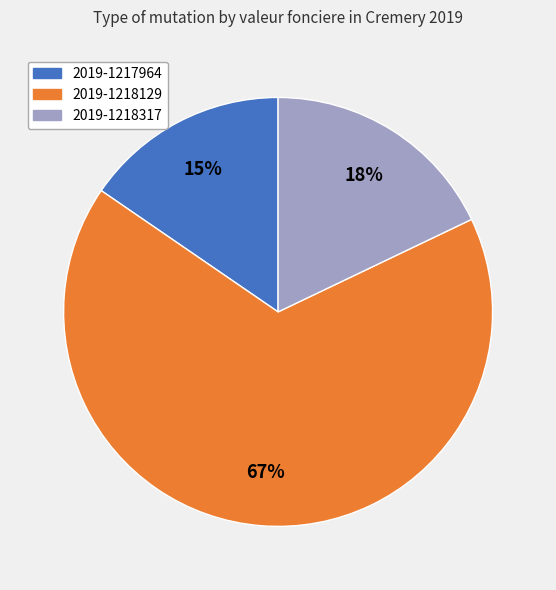

Between 2019-1218317 and 2019-1217964, which is larger?

2019-1218317